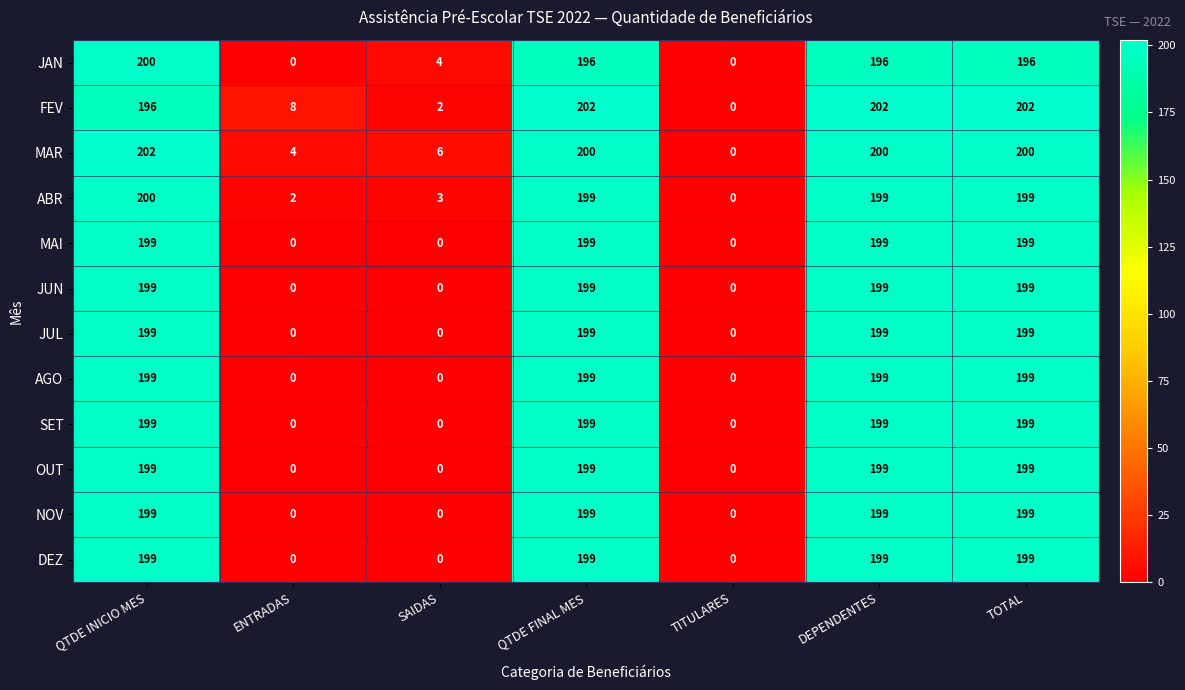

Count the MAI values in the range 0 to 199.

7